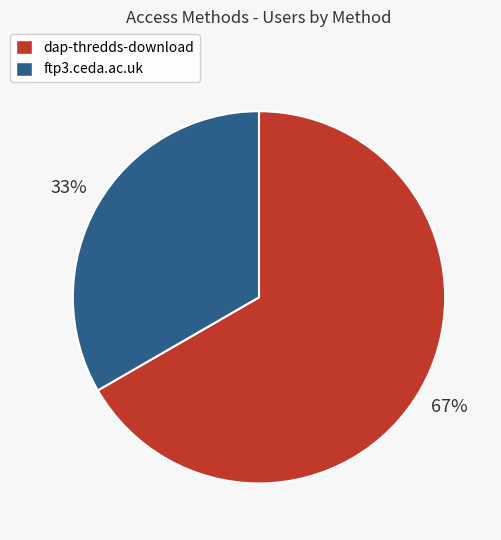

Rank the categories by value from highest to lowest.

dap-thredds-download, ftp3.ceda.ac.uk